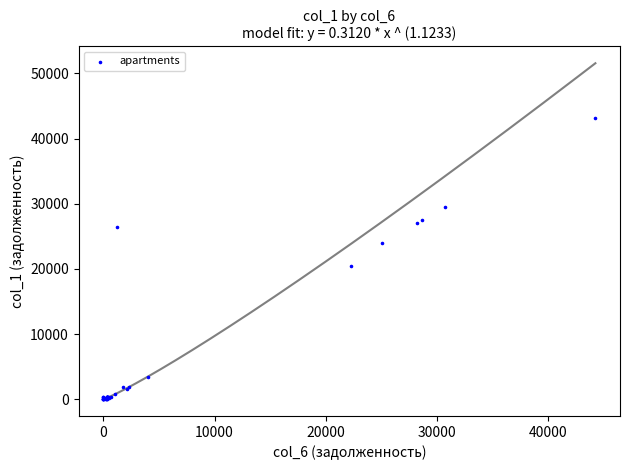

What Y value in the scatter plot is closest to 21558?

20465.2